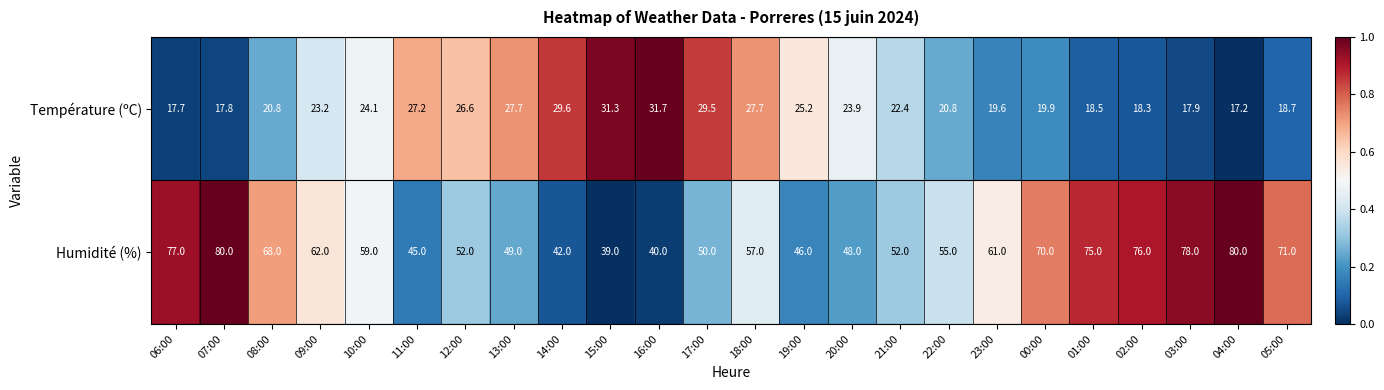

How many distinct data groups are displayed?

2